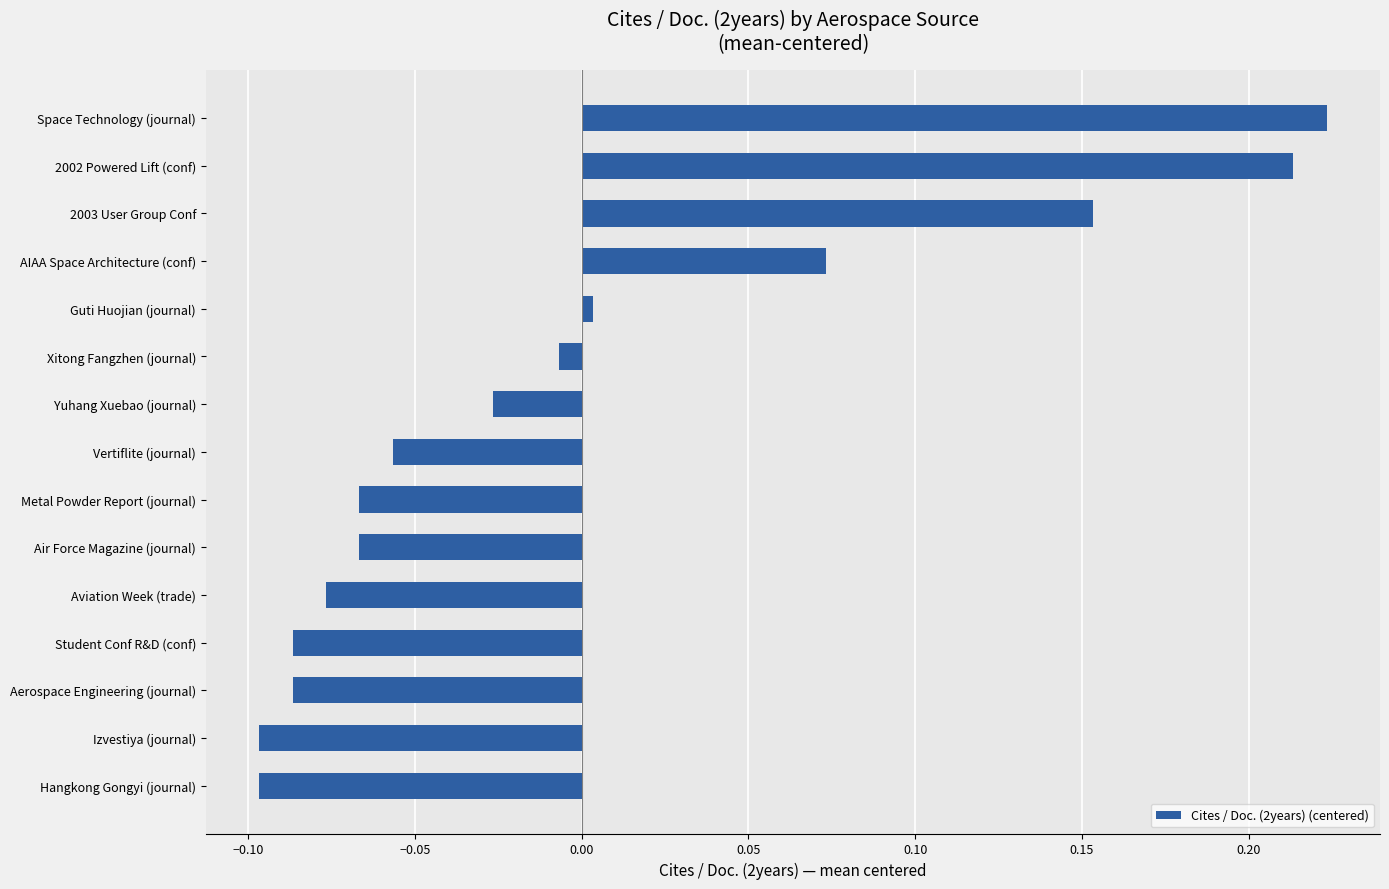

What is the difference between the values at Student Conf R&D (conf) and Space Technology (journal)?

0.3